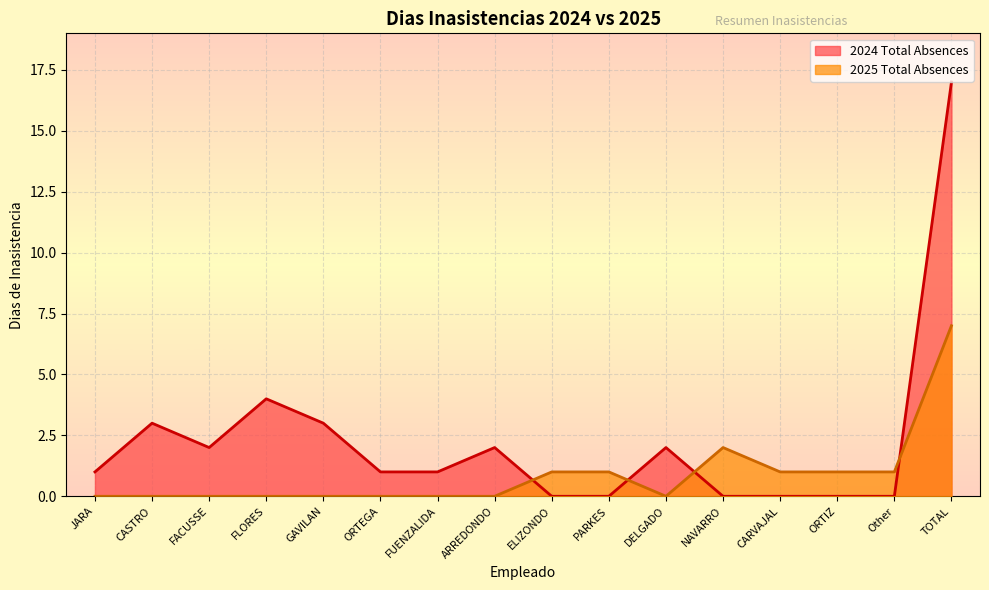

Which series has the widest spread of values?

2024 Total Absences